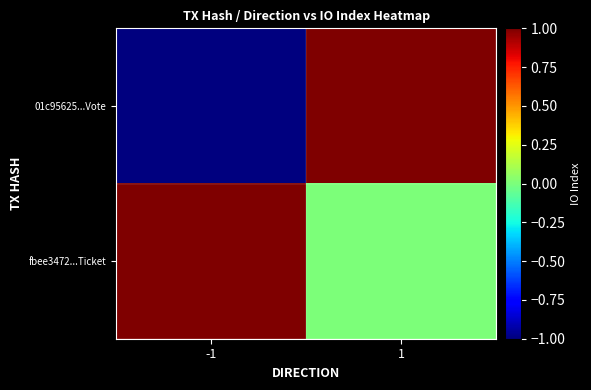

Reading right to left, transcribe all the data shown in this chart.

01c95625...Vote: 1=1	-1=-1
fbee3472...Ticket: 1=0	-1=1